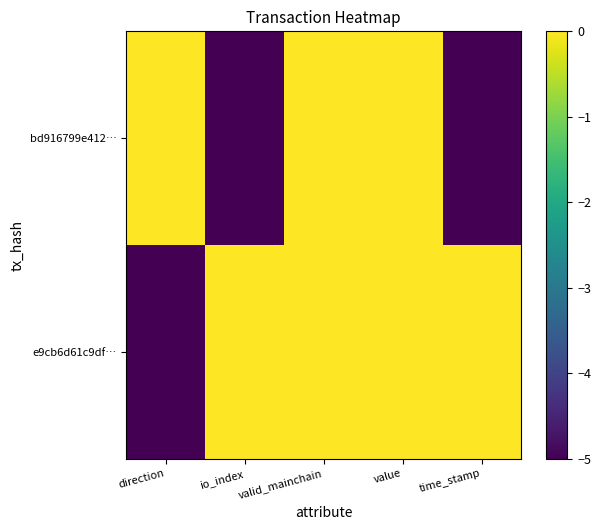

How many data points does each series have?

5